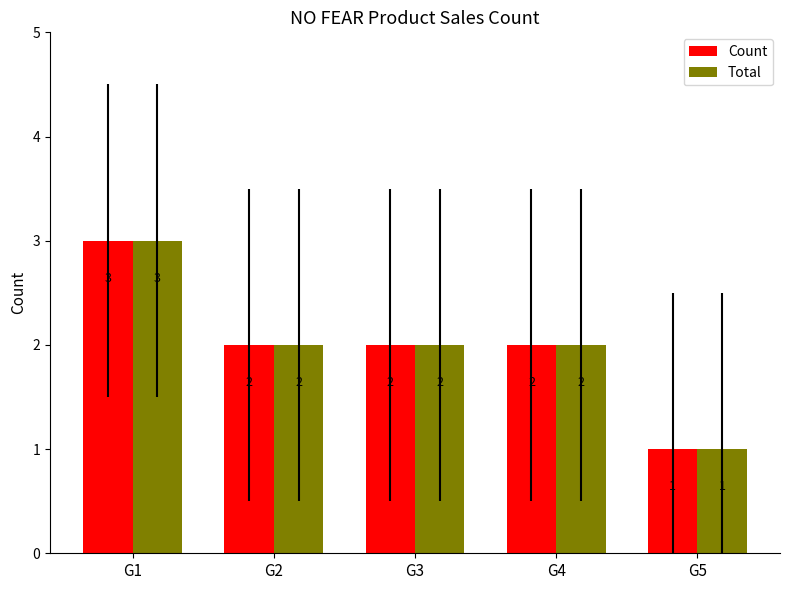

What is the sum of the Total values at G5 and G4?

3